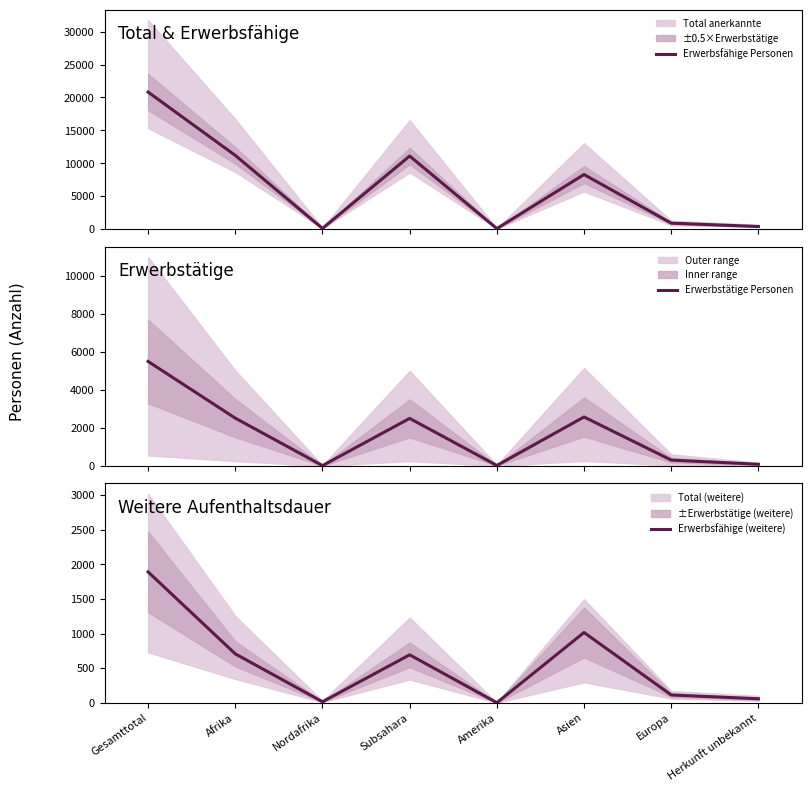

At how many categories does at least one series exceed 2201?

4